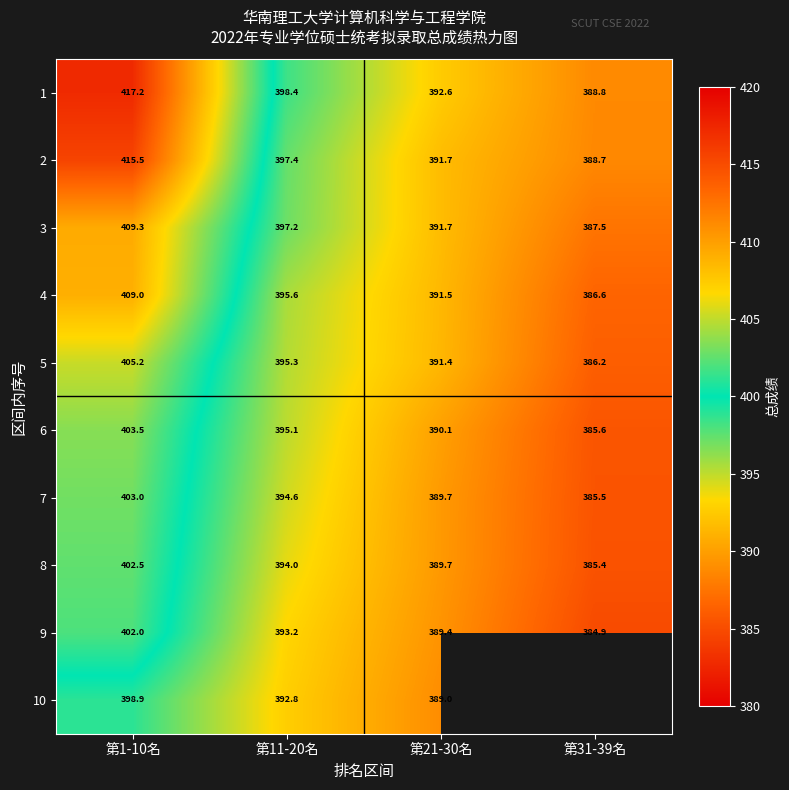

What is the total value across all series at 第11-20名?

3953.6